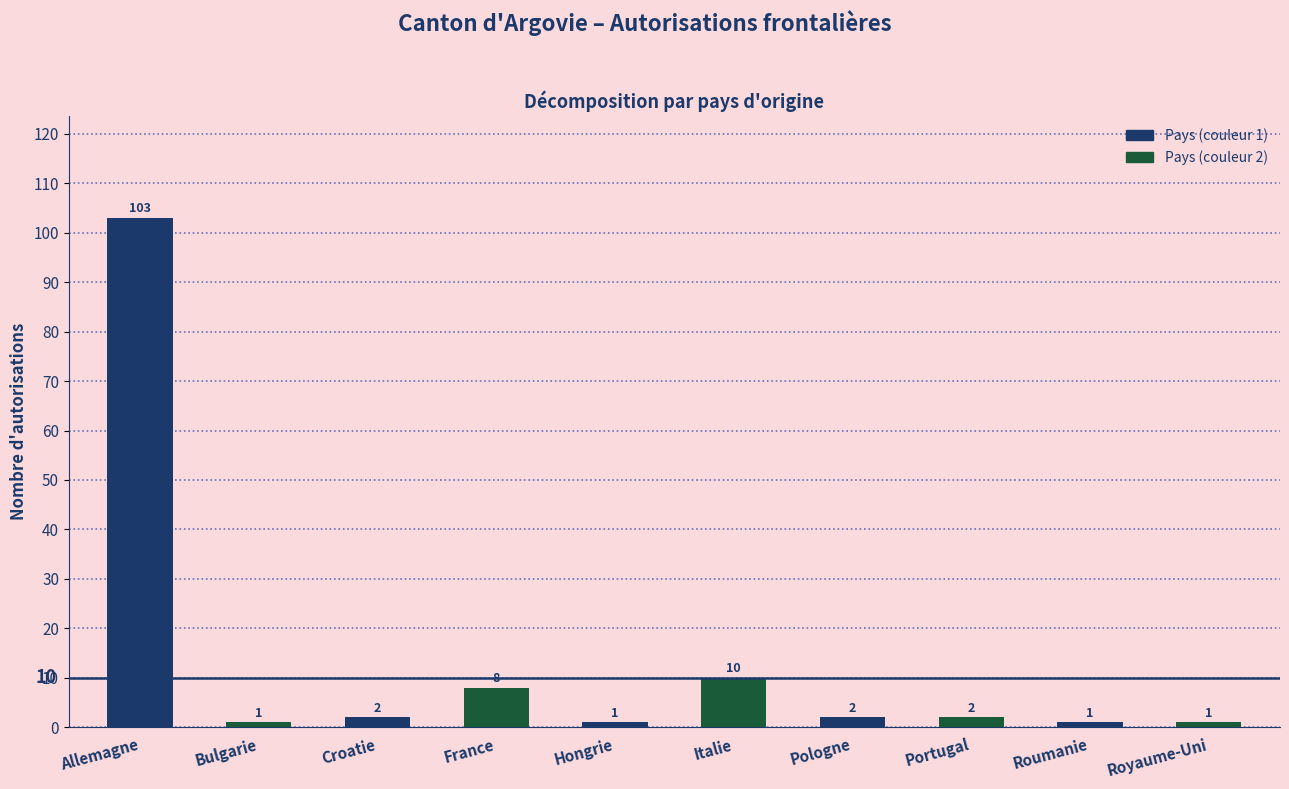

What is the maximum value shown in the chart?

103